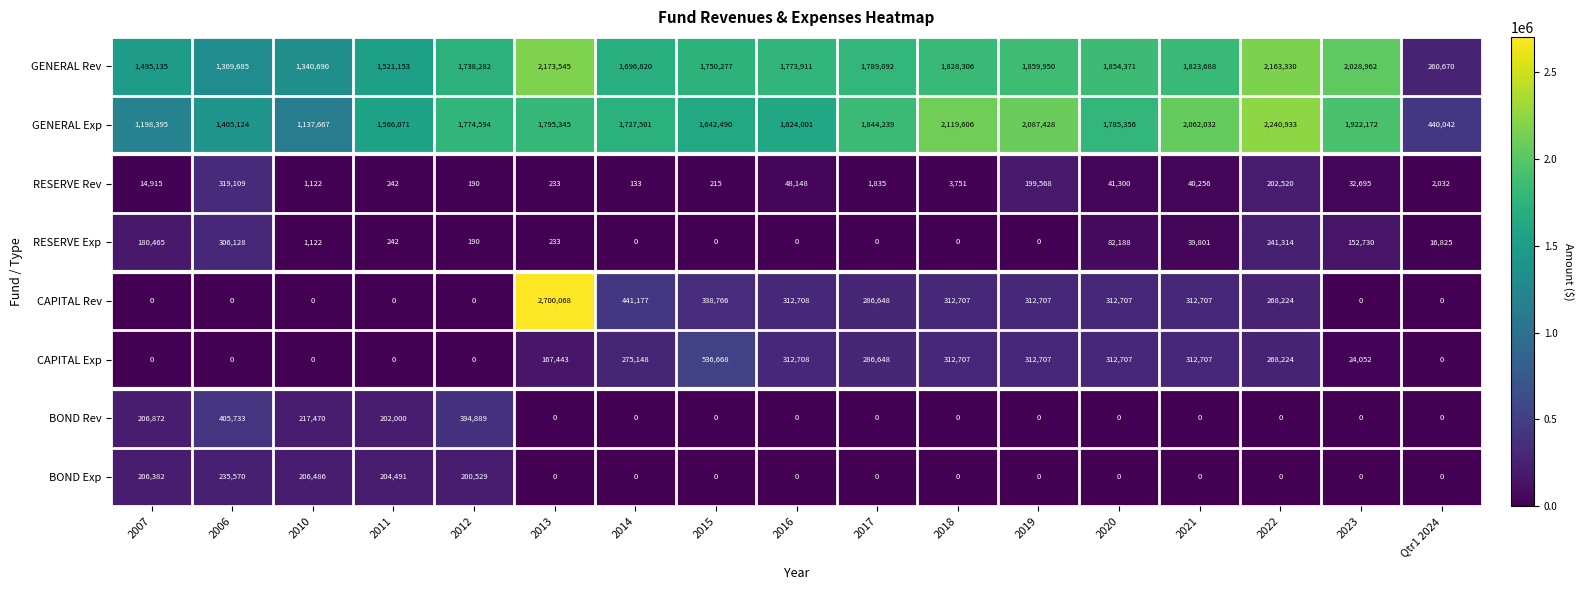

The value of GENERAL Rev at 2007 is 733722. True or false?

False